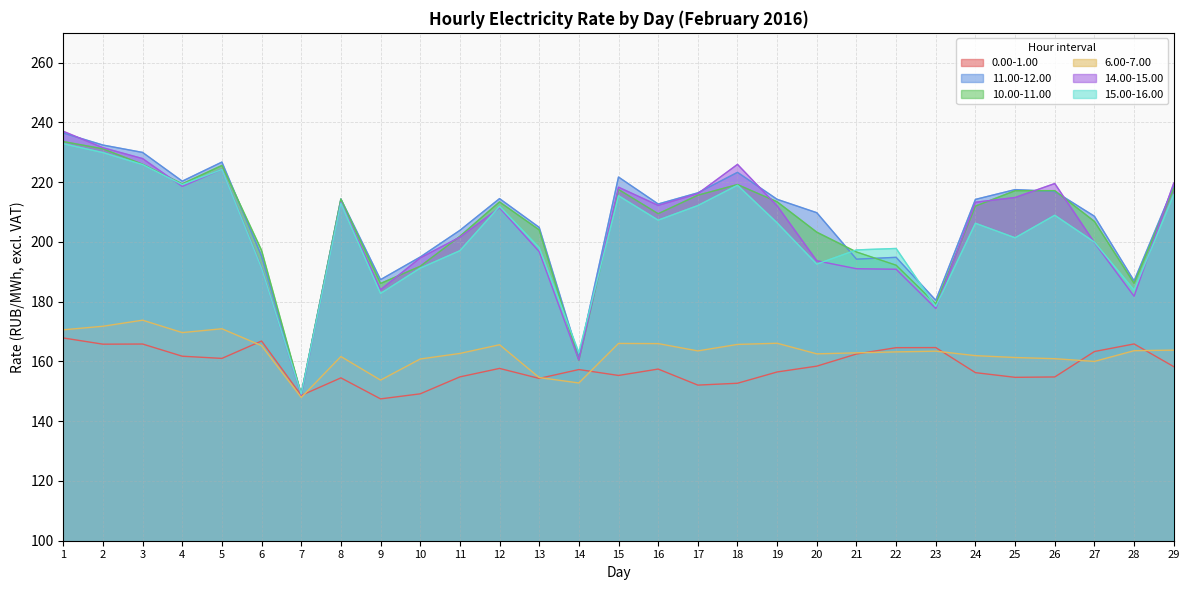

True or false: 14.00-15.00 and 6.00-7.00 cross at least once.

False